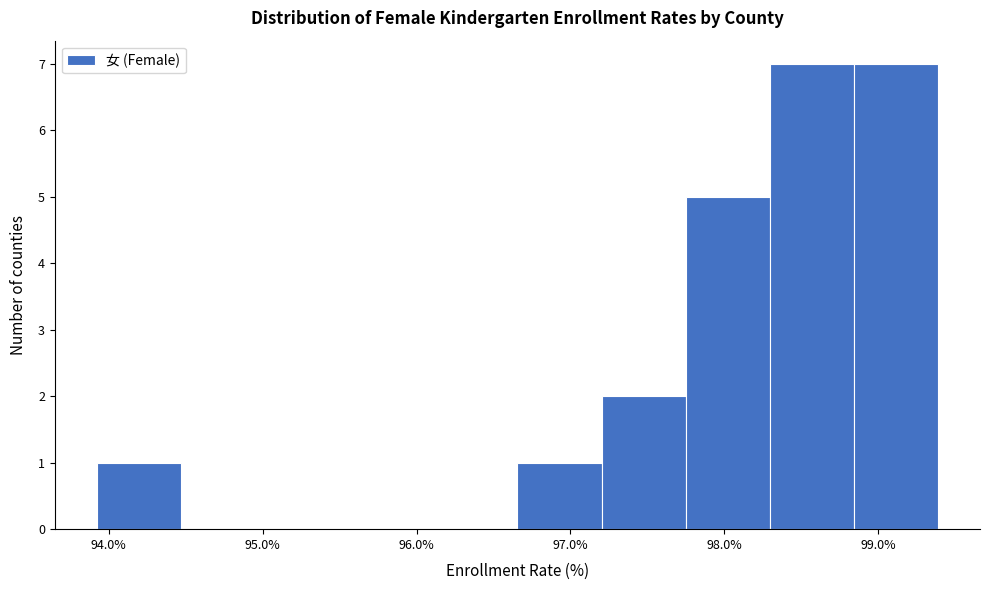

Reading left to right, transcribe this chart: for each bar, give the range it covers on the x-axis and its height. Neither the bar edges nor the heights are printed on the chart, so give them approximately, as read against the axes.

93.9 to 94.5: 1
94.5 to 95.0: 0
95.0 to 95.6: 0
95.6 to 96.1: 0
96.1 to 96.7: 0
96.7 to 97.2: 1
97.2 to 97.7: 2
97.7 to 98.3: 5
98.3 to 98.8: 7
98.8 to 99.4: 7